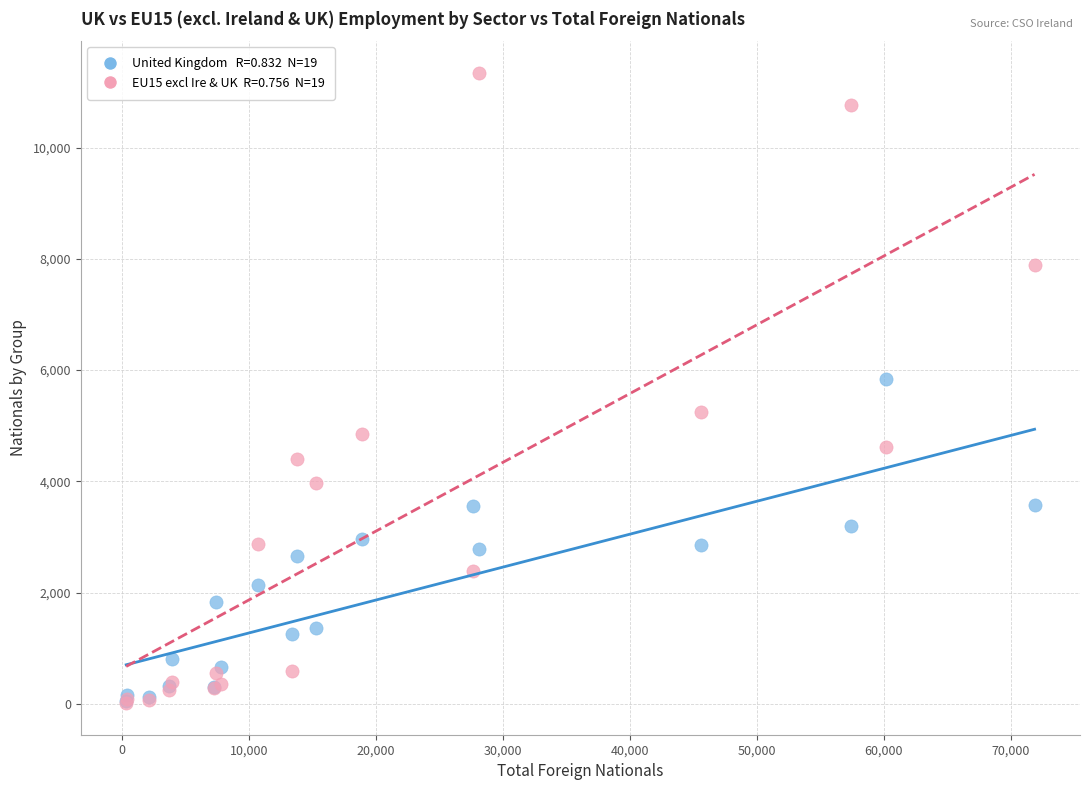

Across all series, what Y value is closest to 5678?

5837